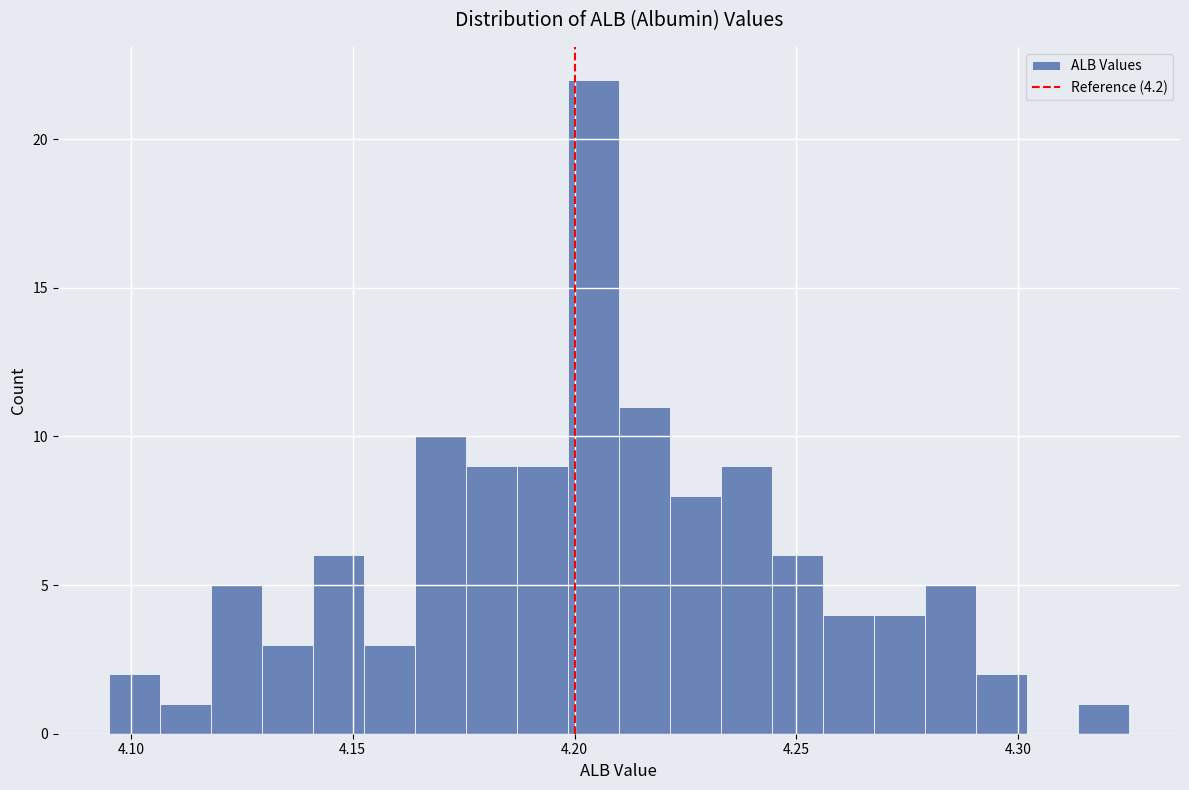

Around what value on the x-axis is the tallest bar? Give the approximate position of its centre, as read against the axis.

4.205